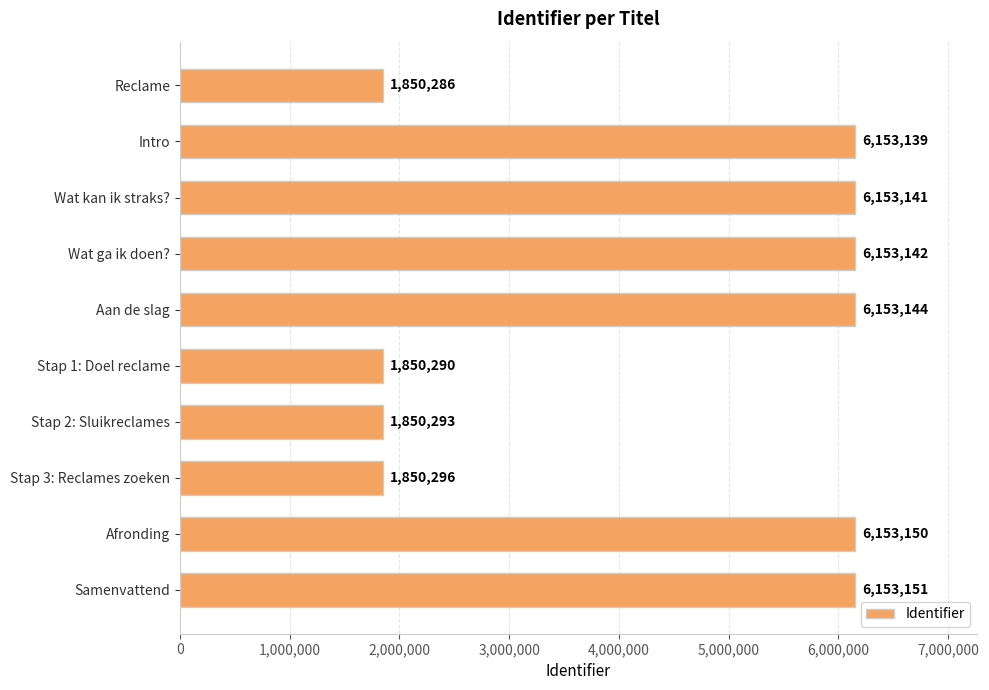

The value at Wat kan ik straks? is 9488519. True or false?

False